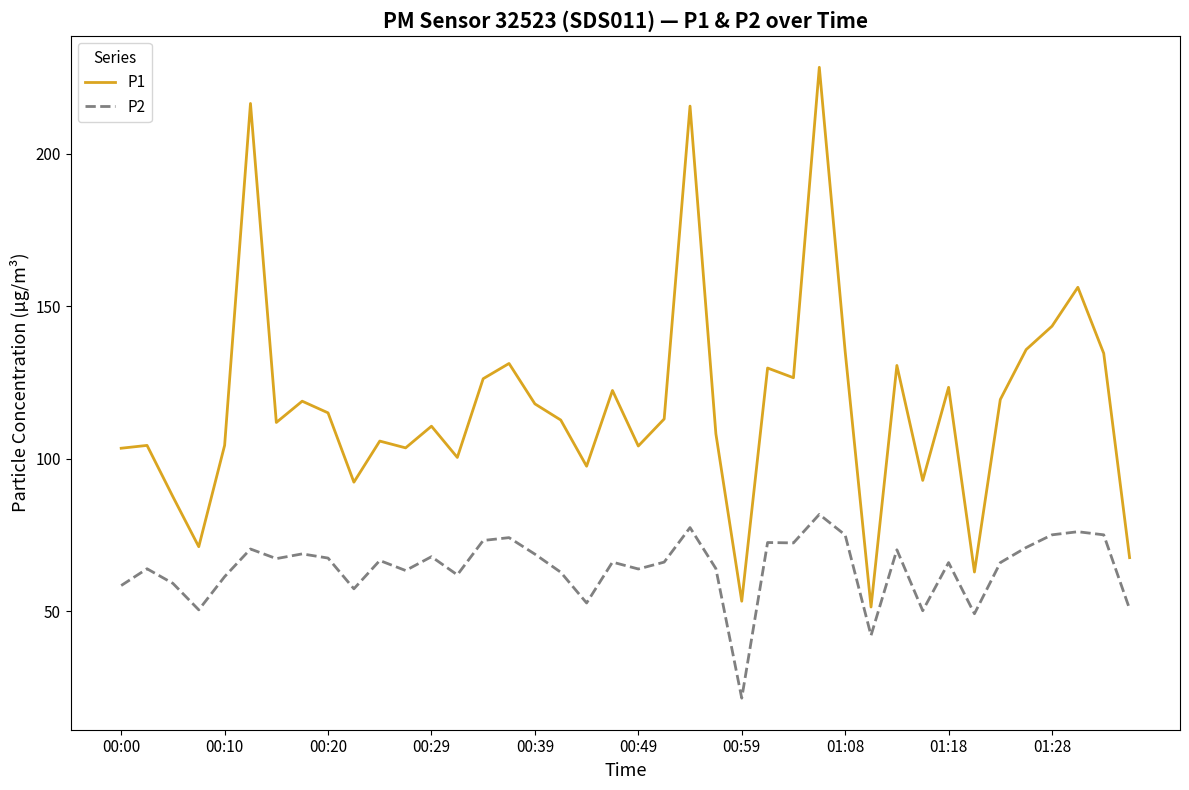

True or false: P1 and P2 cross at least once.

False